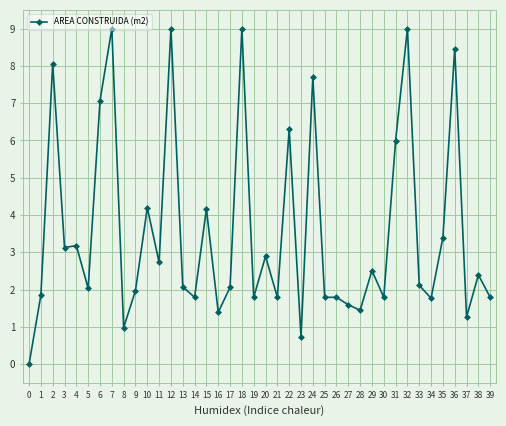

What is the difference between the values at 3 and 13?

1.1